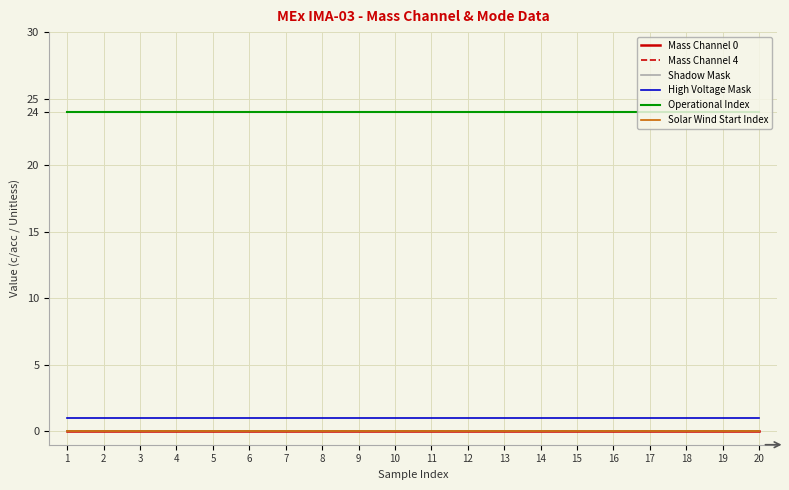

Does the chart display data point markers on the line(s)?

No